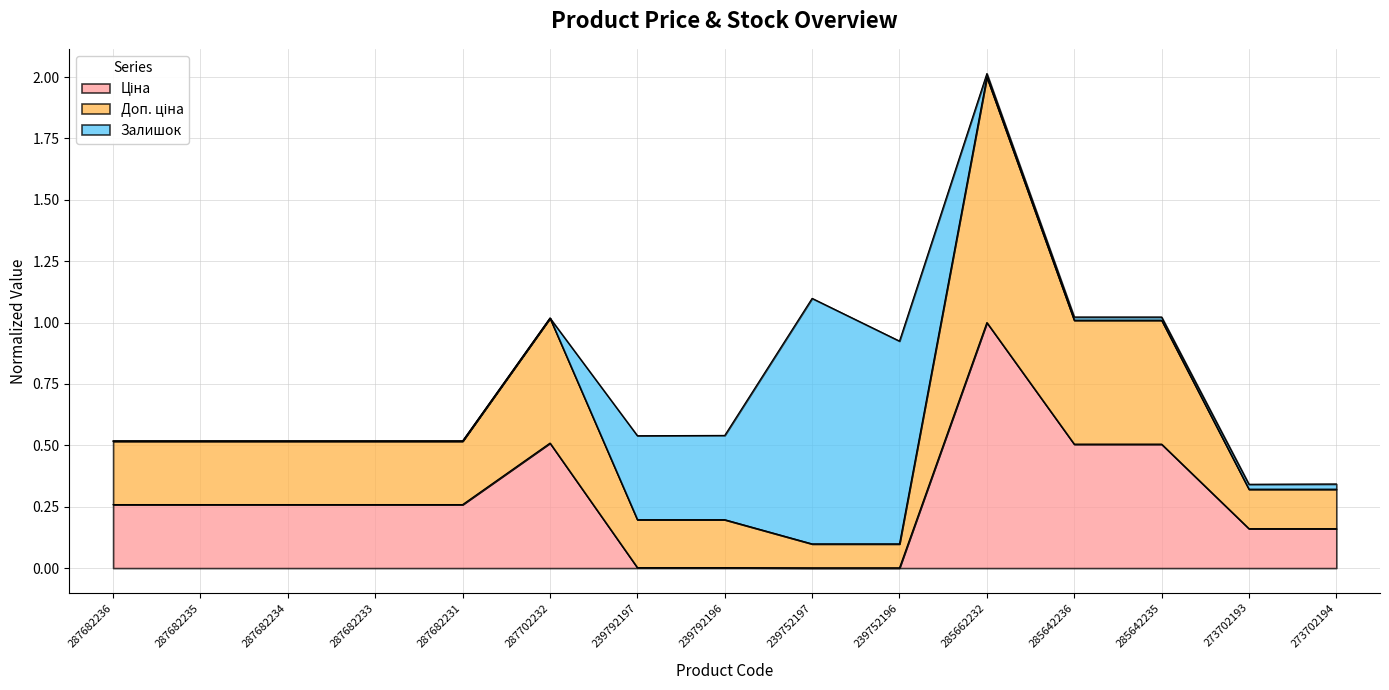

At which category is the sum across all series the highest?

285662232